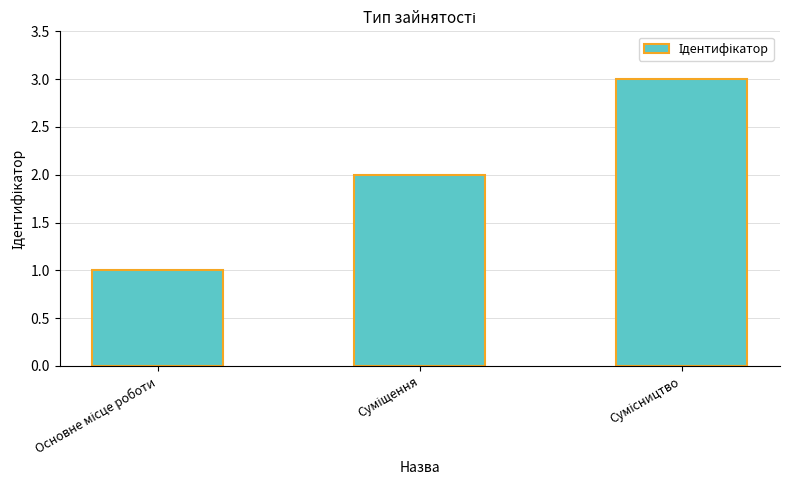

How many data points does each series have?

3